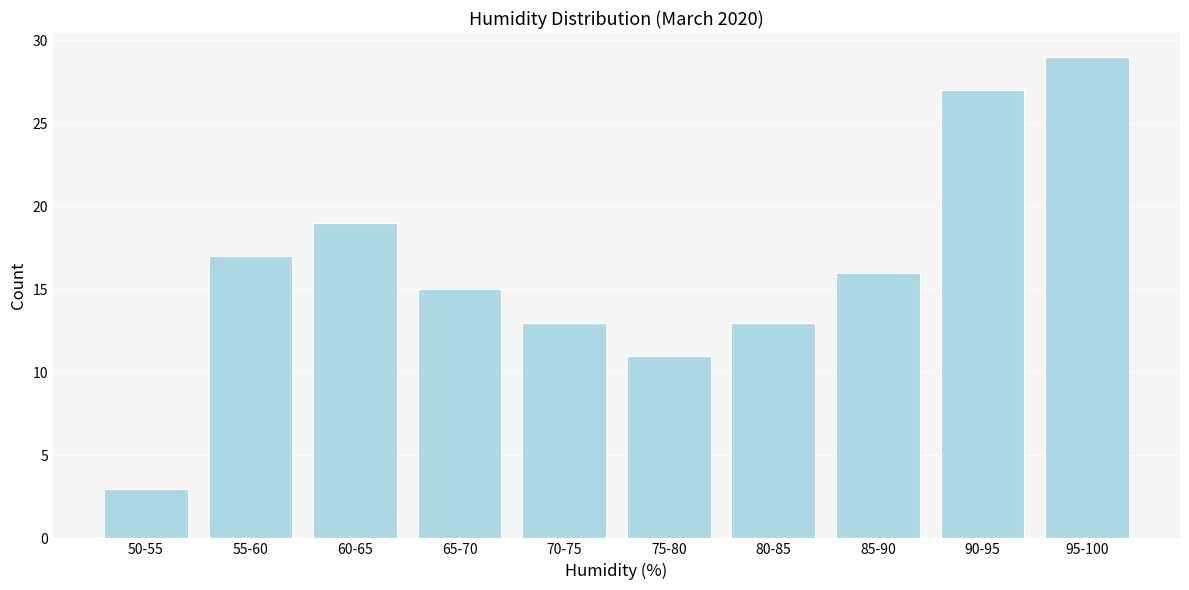

Reading left to right, what are all the values shown in this chart?

3	17	19	15	13	11	13	16	27	29